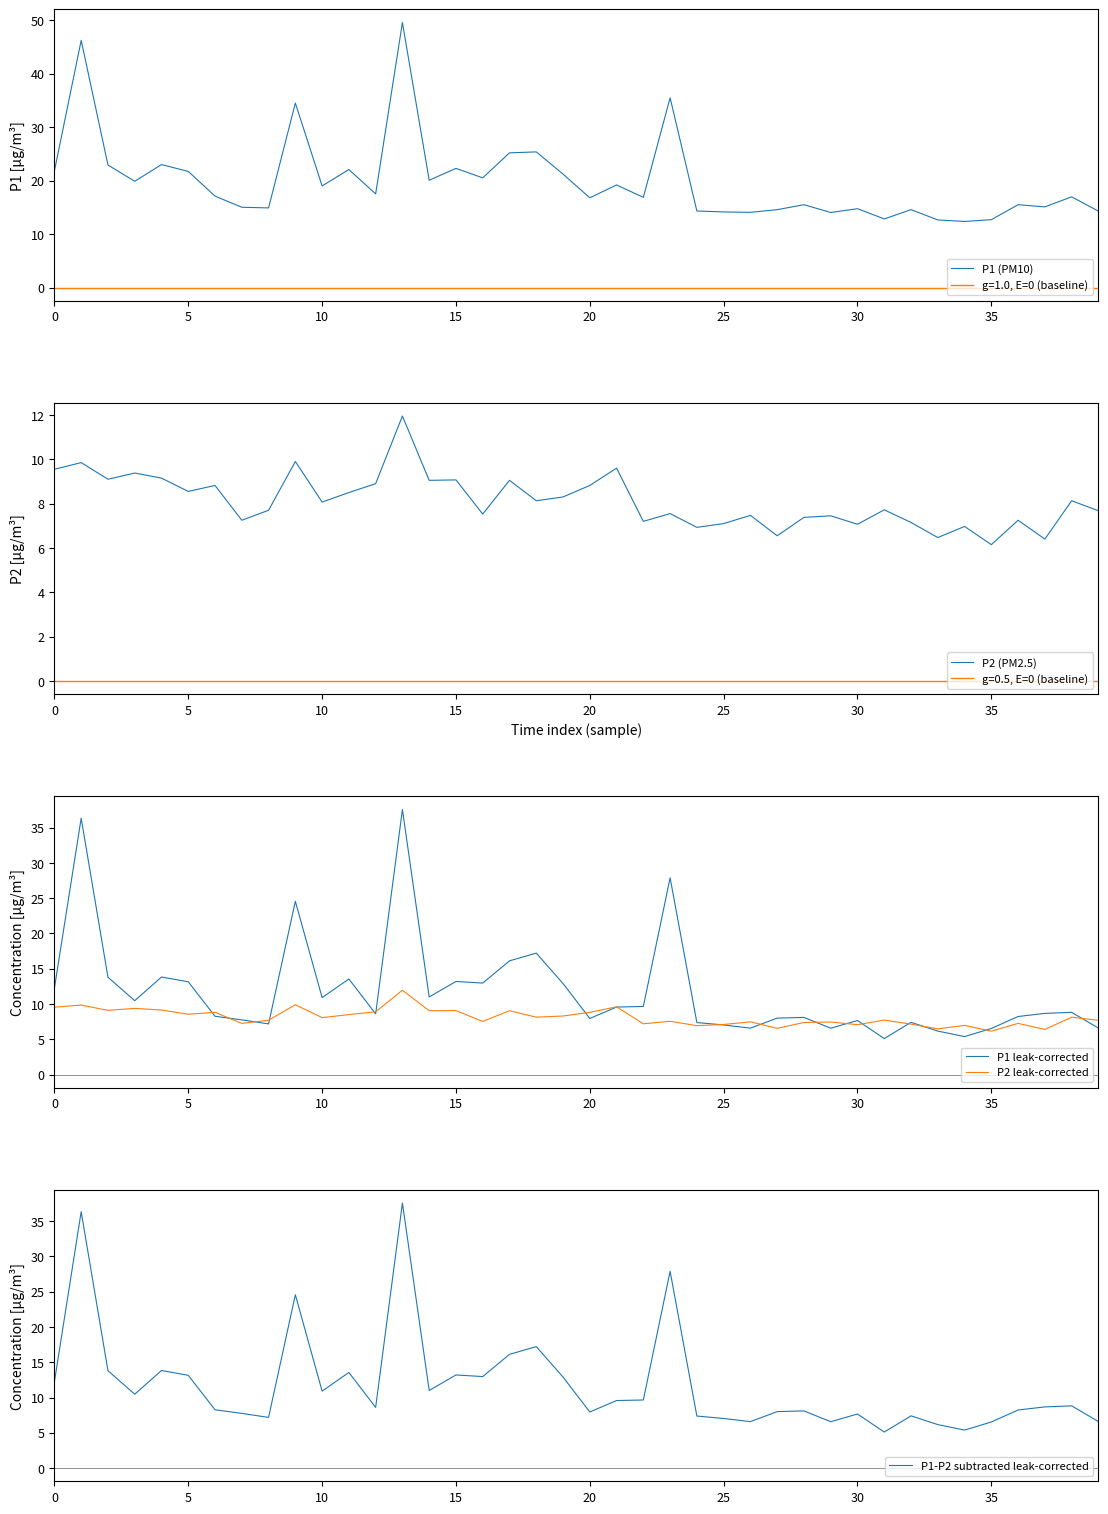

True or false: P2 leak-corrected and P1 (PM10) intersect in this chart.

False